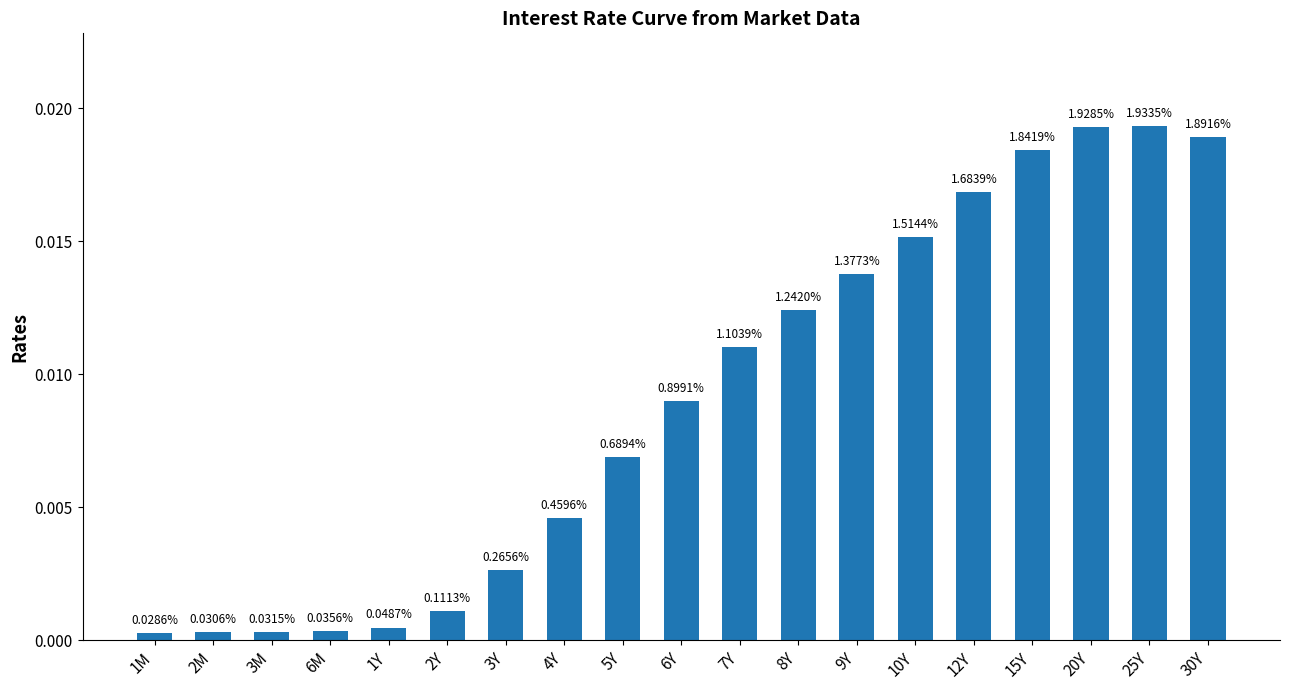

List the labels in order of value, largest first.

25Y, 20Y, 30Y, 15Y, 12Y, 10Y, 9Y, 8Y, 7Y, 6Y, 5Y, 4Y, 3Y, 2Y, 1Y, 6M, 3M, 2M, 1M